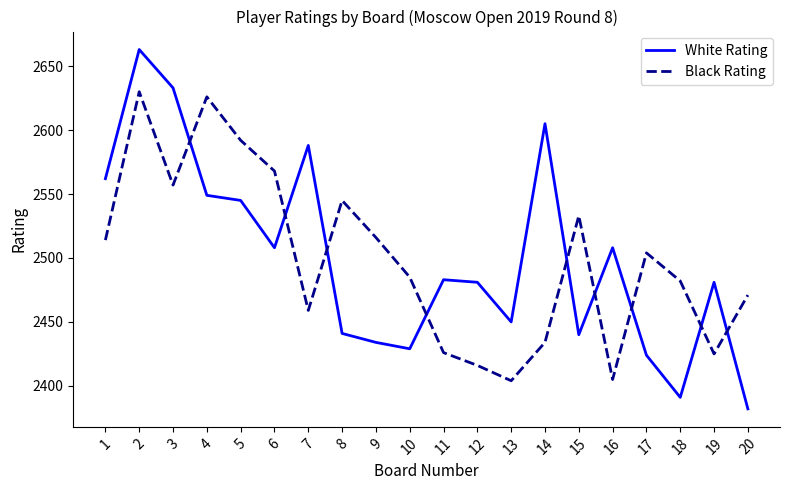

Rank the series by their maximum value, from lowest to highest.

Black Rating, White Rating